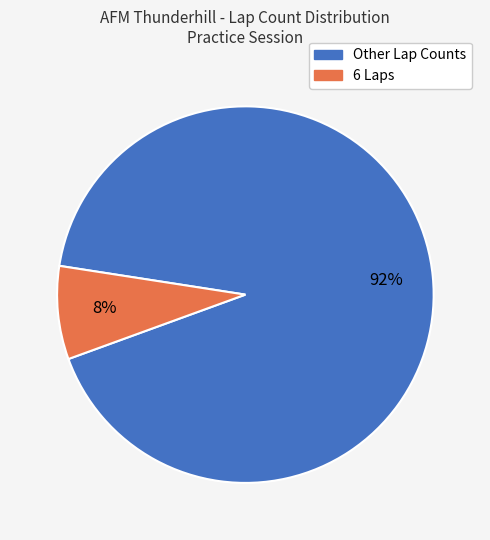

Does any single category account for the majority?

Yes